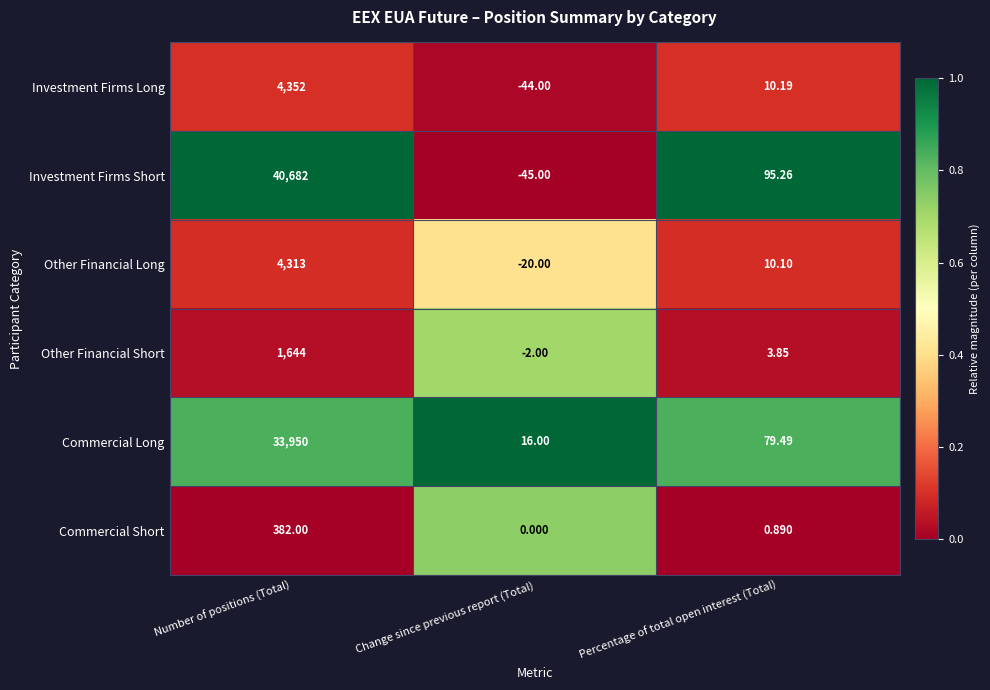

At which label is Other Financial Long closest to 2146?

Percentage of total open interest (Total)